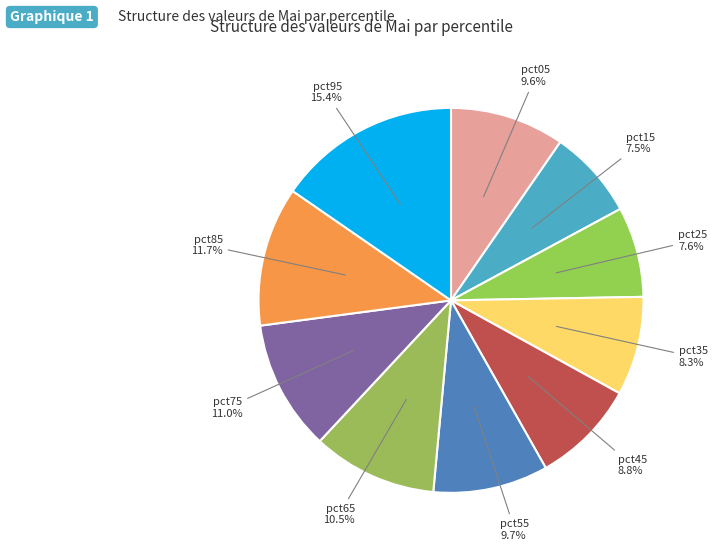

Rank the categories by value from highest to lowest.

pct95, pct85, pct75, pct65, pct55, pct05, pct45, pct35, pct25, pct15